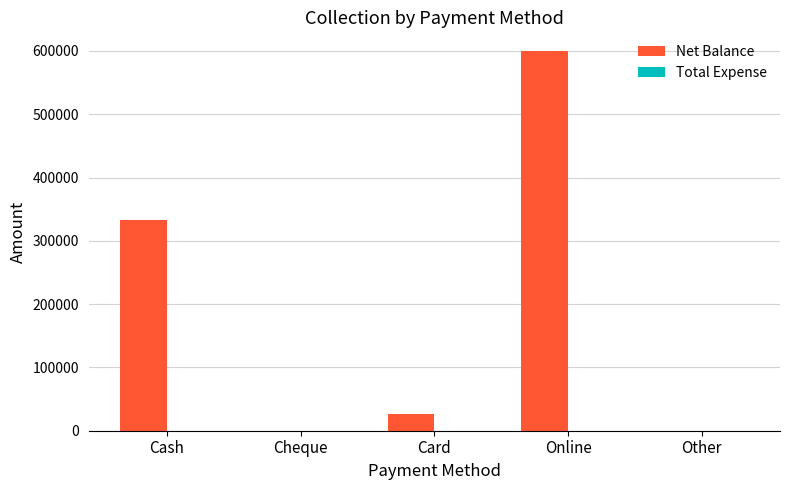

What is the sum of the values at Card and Cash?

358498